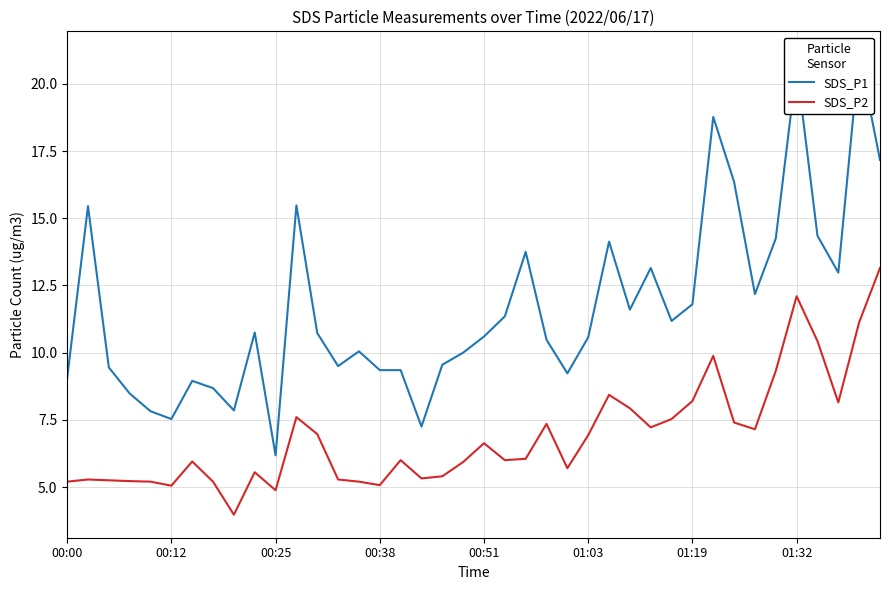

How many interior local valleys does the SDS_P2 series have?

10